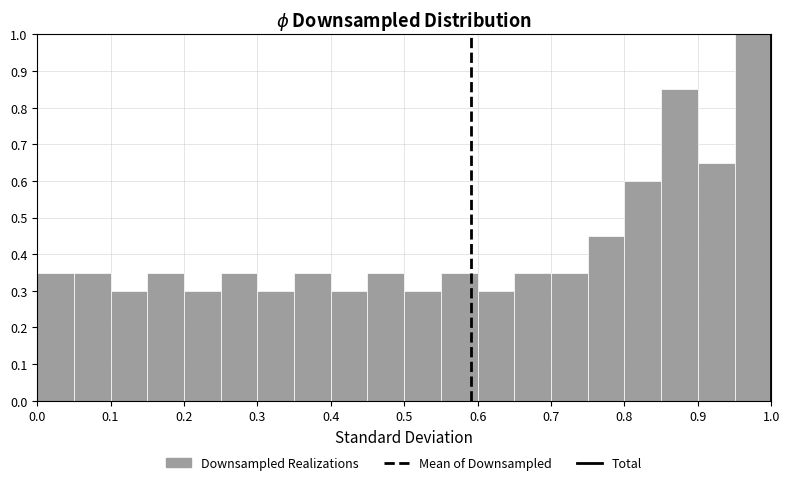

How tall is the bar that spans 0.15 to 0.20 on the x-axis? The values are not printed on the chart, so give them approximately, as read against the axis.

0.35